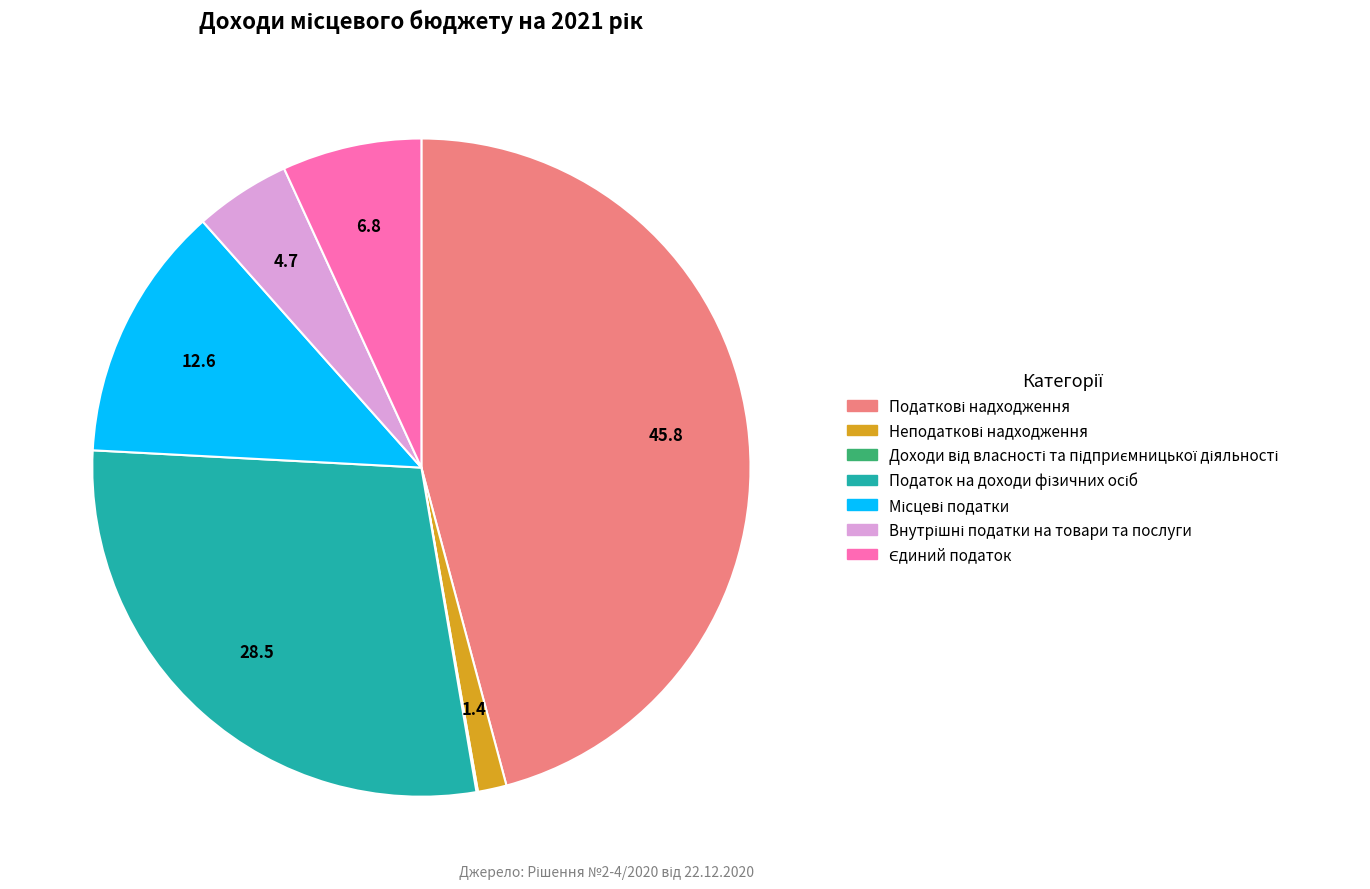

Is there any slice that represents more than half of the pie?

No